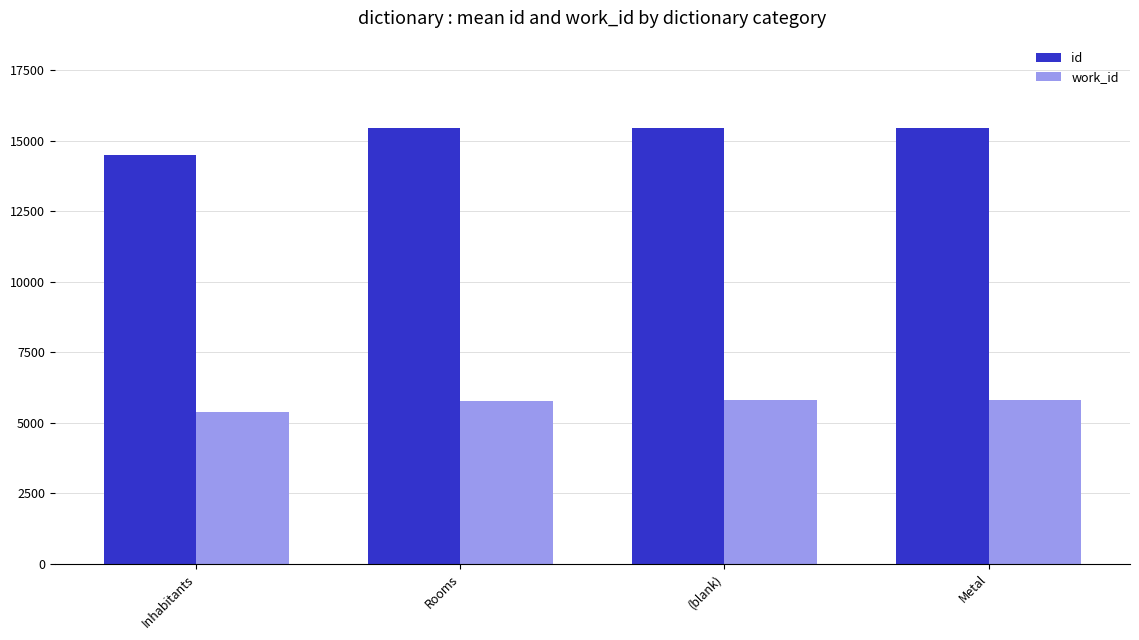

What is the label of the 4th bar from the left?

Metal